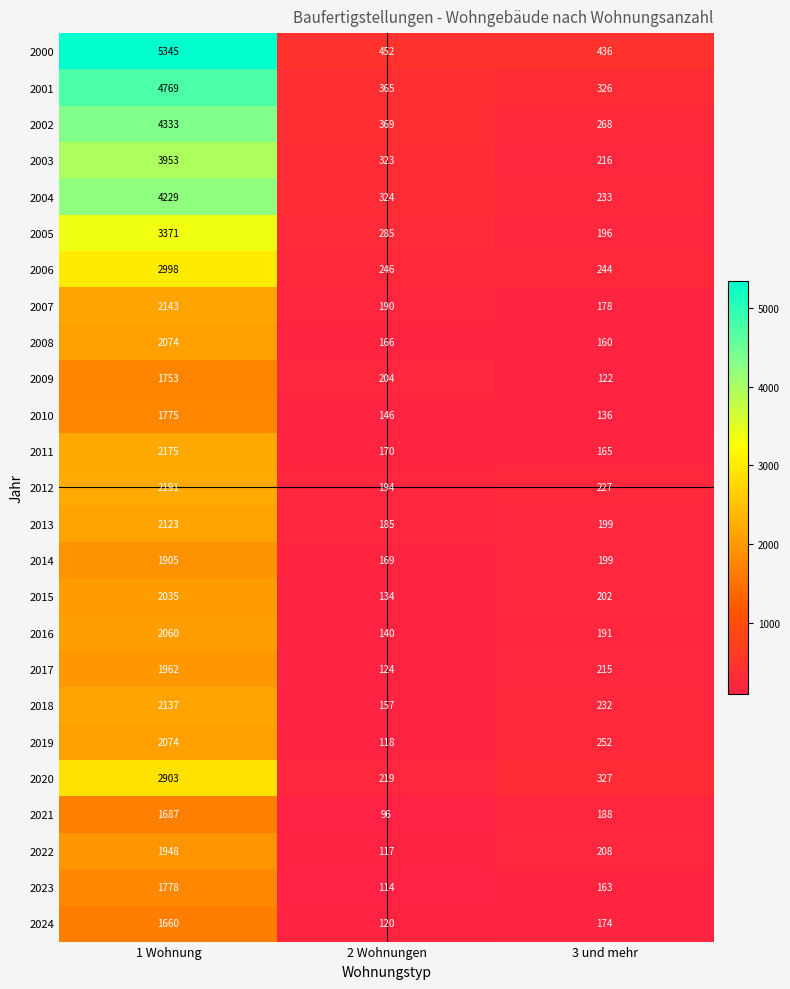

What is the maximum value shown in the chart?

5345